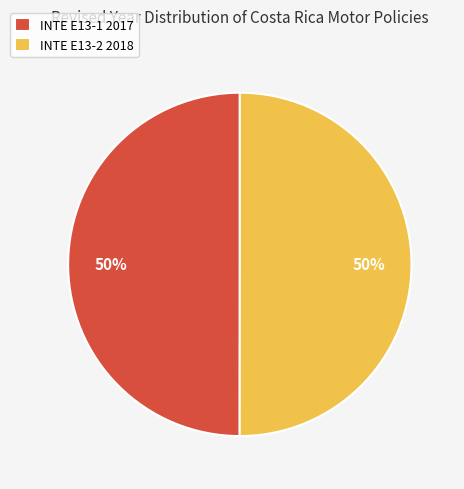

To the nearest percent, what percentage of the pie is INTE E13-1 2017?

50%